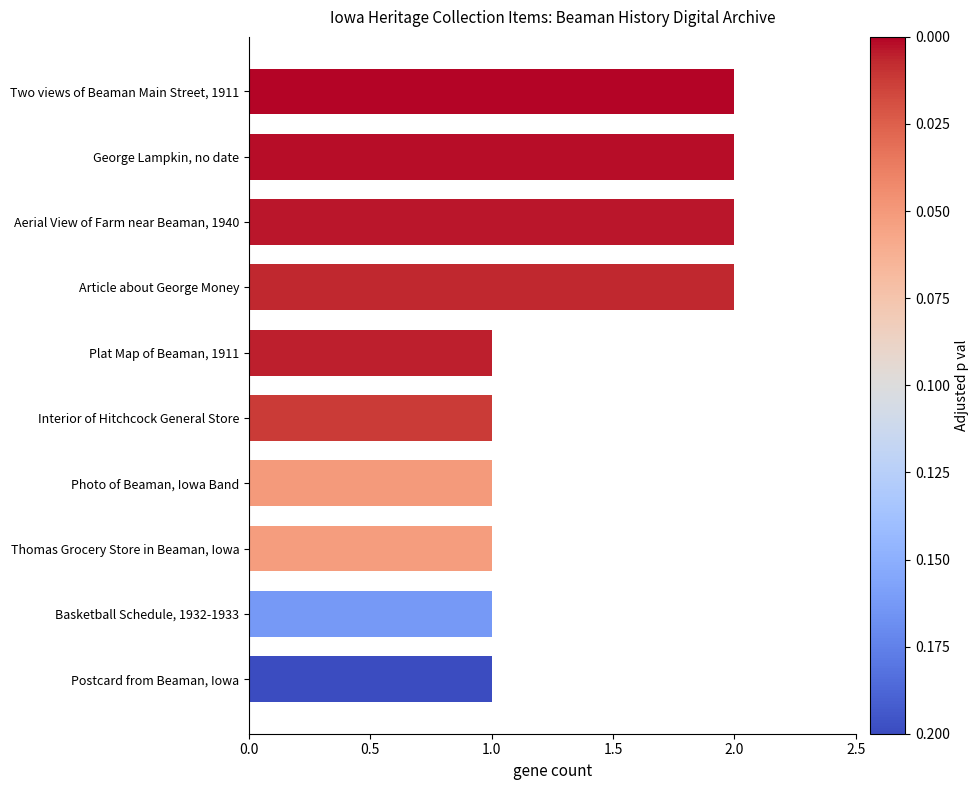

The chart shows a value of 0 at Postcard from Beaman, Iowa. True or false?

False